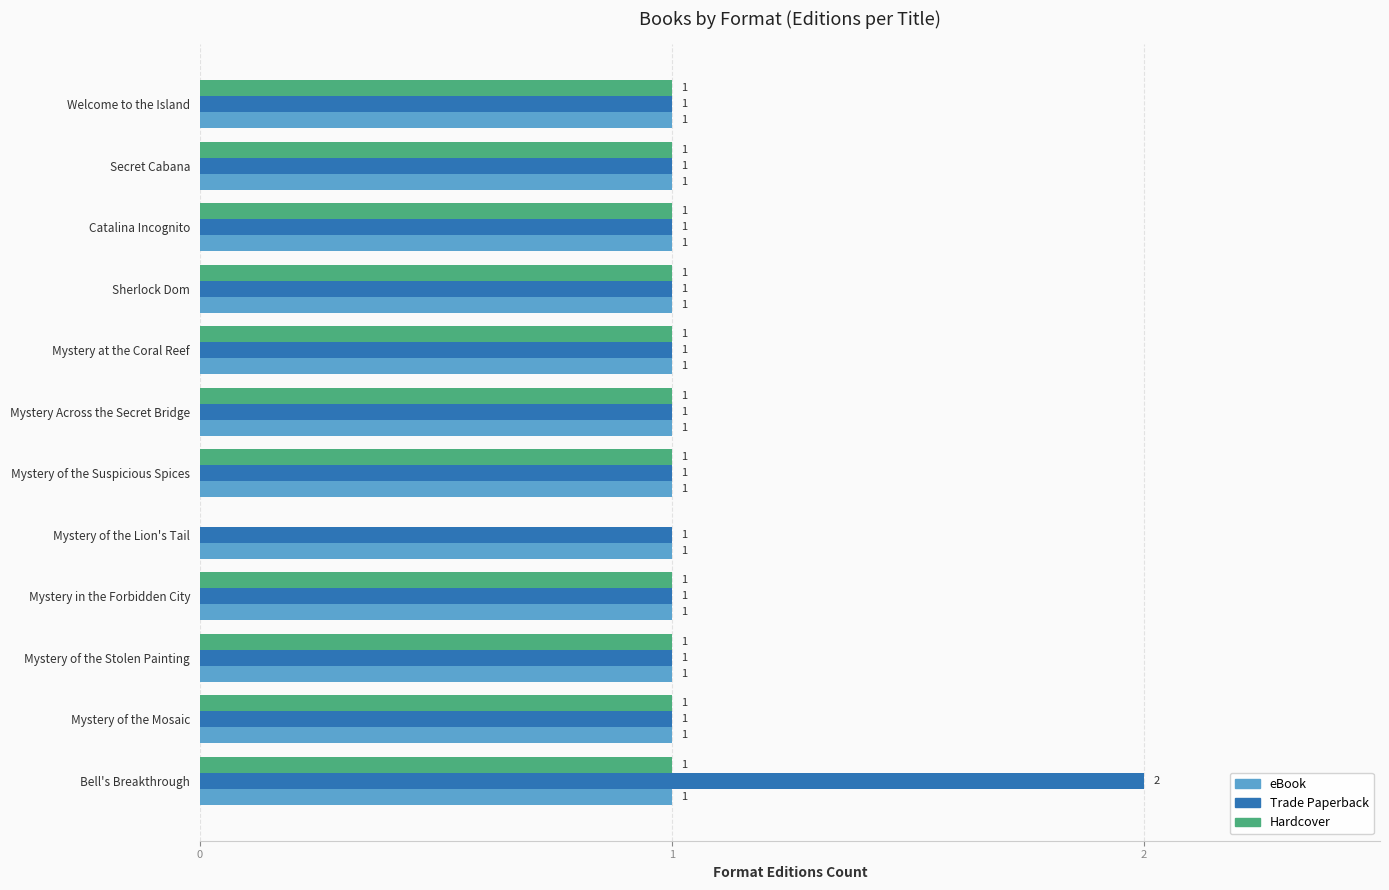

What are all the series names shown in the legend?

eBook, Trade Paperback, Hardcover